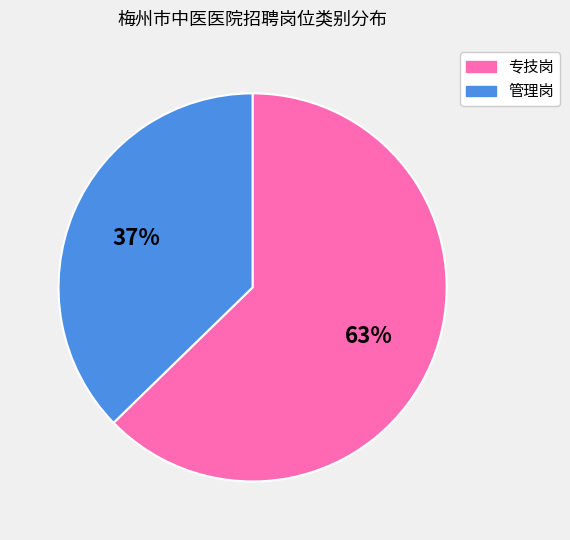

How many segments does this pie chart have?

2